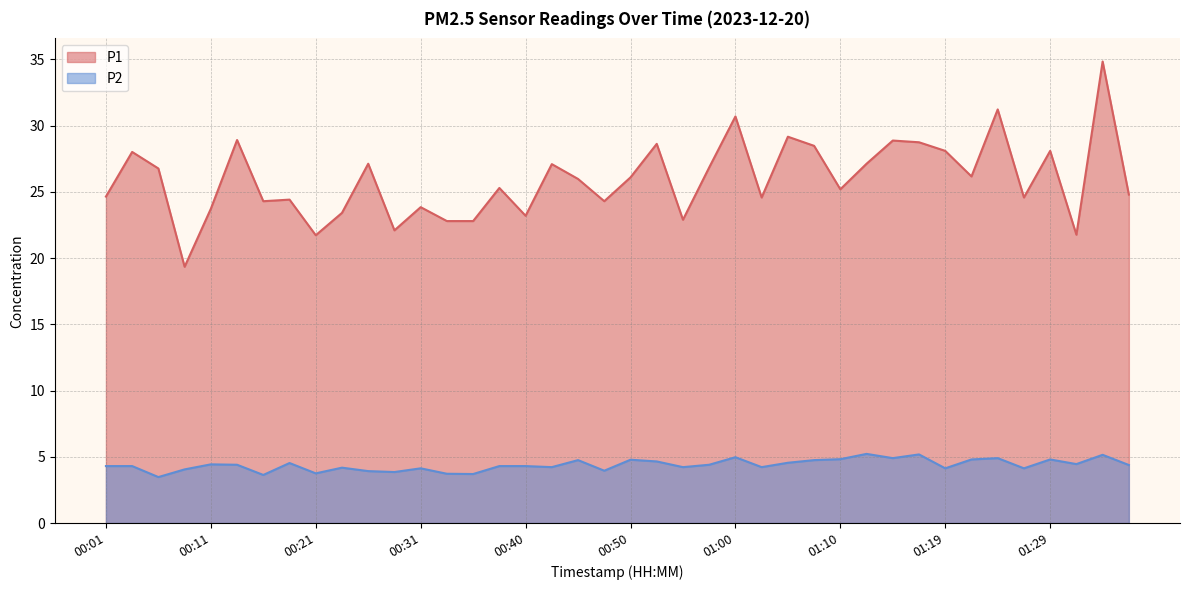

At which label does P2 first exceed 4?

00:01